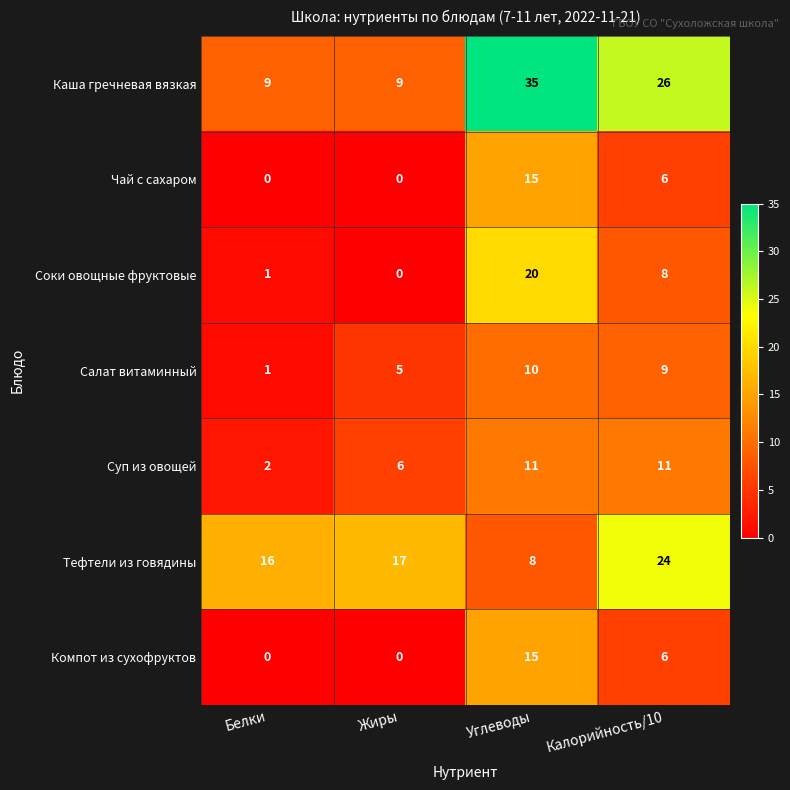

How many values in the Каша гречневая вязкая series are below 26?

2